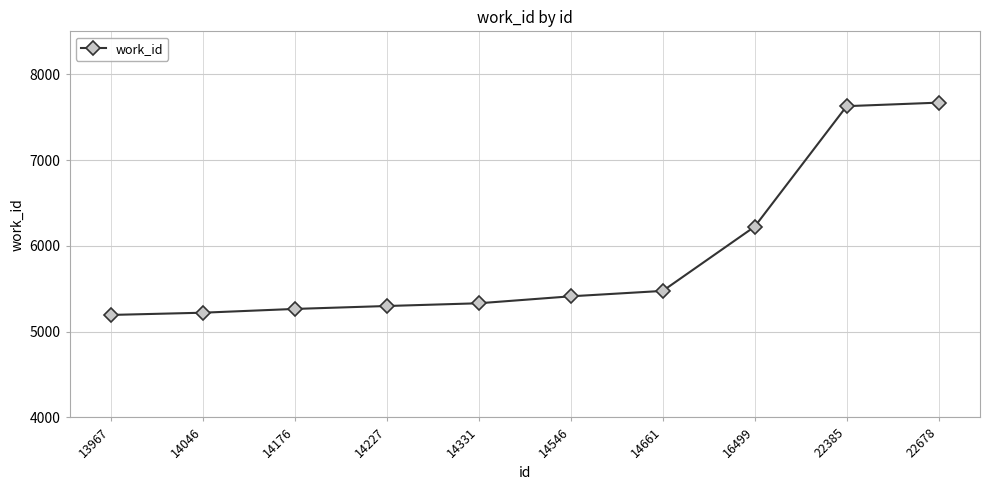

What is the greatest value displayed?

7669